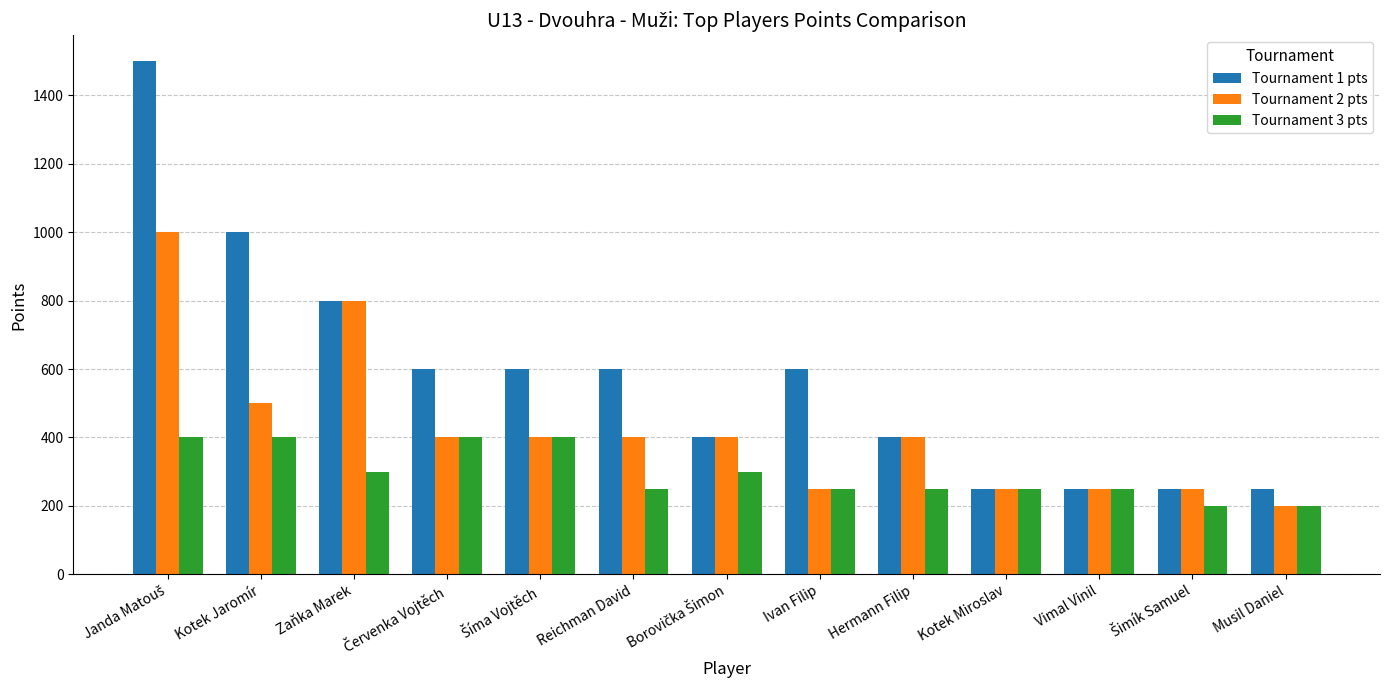

Reading left to right, what are all the values shown in this chart?

Tournament 1 pts: 1500	1000	800	600	600	600	400	600	400	250	250	250	250
Tournament 2 pts: 1000	500	800	400	400	400	400	250	400	250	250	250	200
Tournament 3 pts: 400	400	300	400	400	250	300	250	250	250	250	200	200